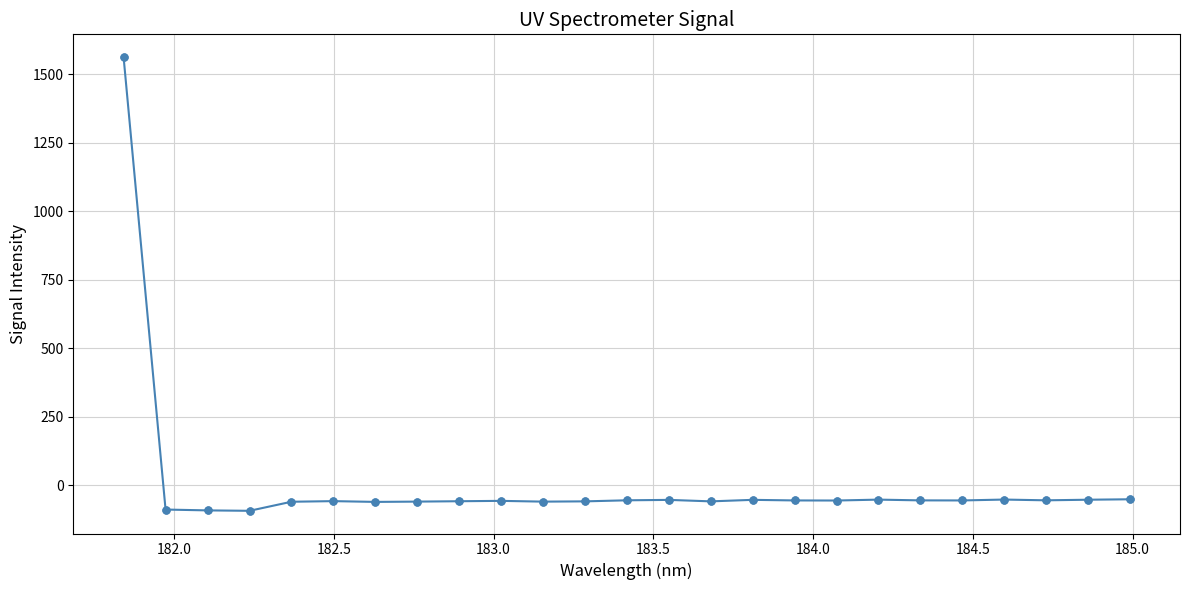

What is the value of the 17th point from the left?

-56.2